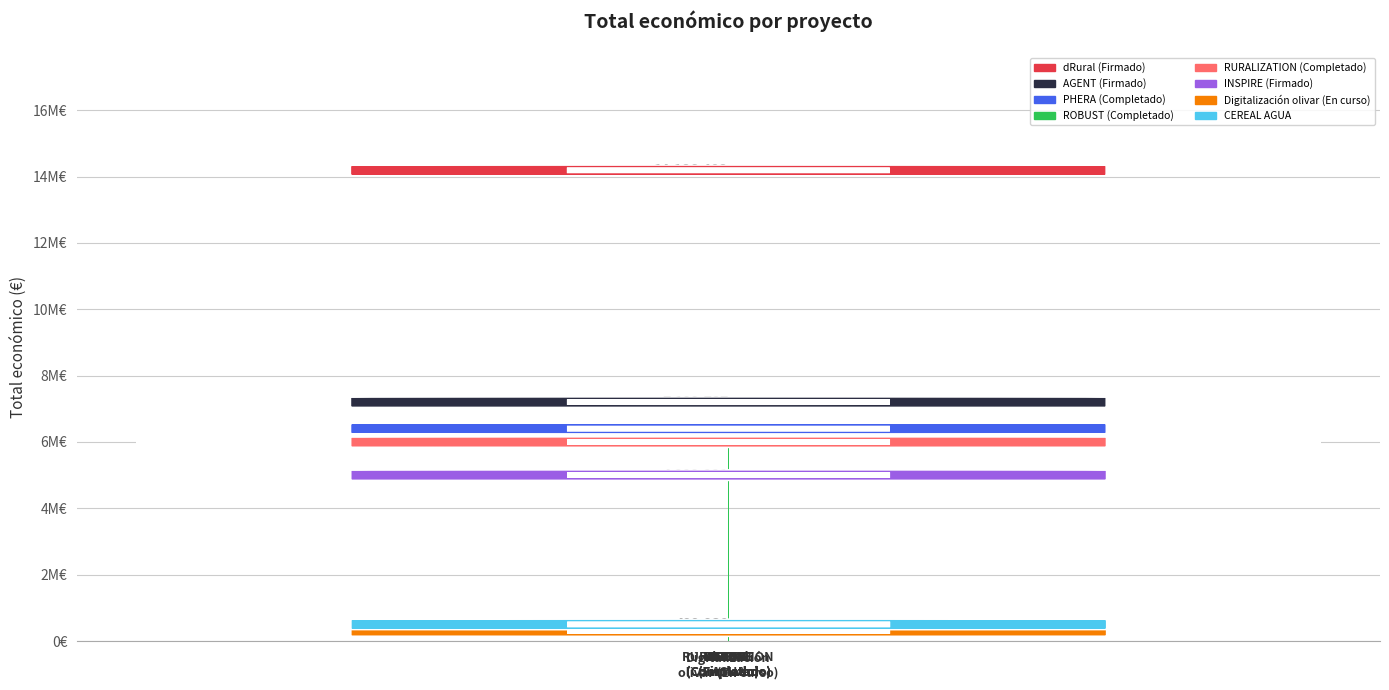

What is the difference between the maximum and minimum values?

13886489